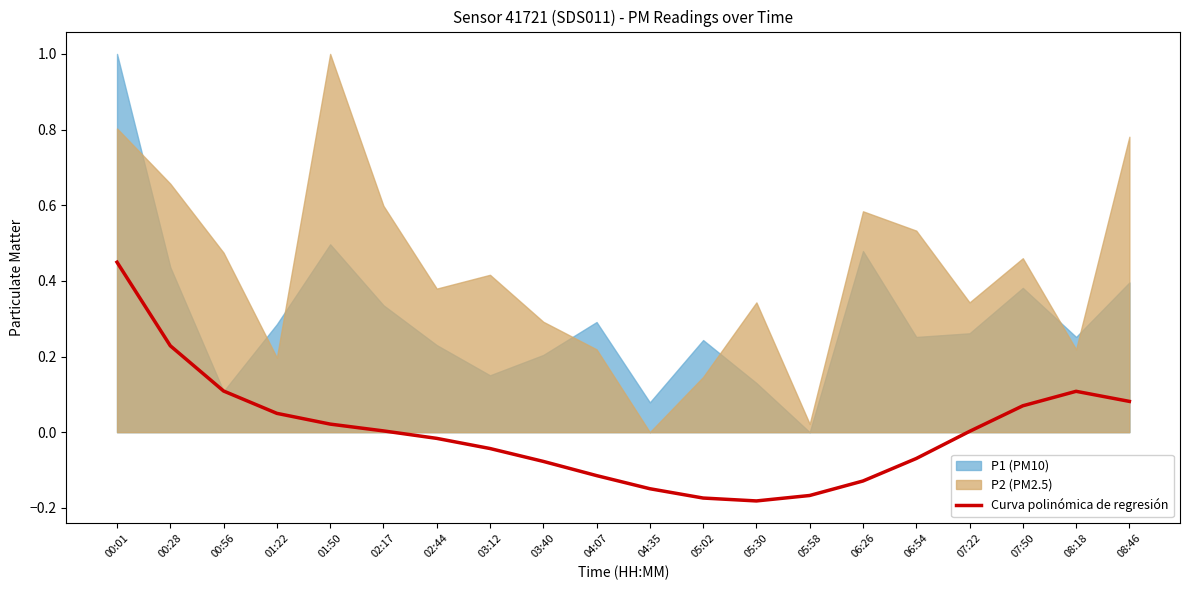

How many interior local valleys (lower than both neighbors) does the data have?

1